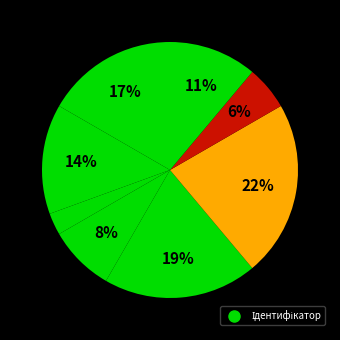

Count the number of slices in the pie.

8